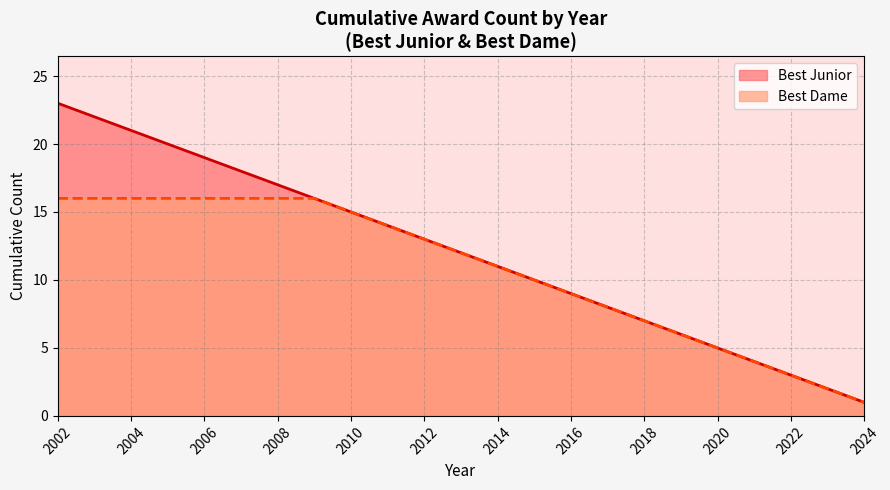

List the series in order of their peak value, lowest first.

Best Dame, Best Junior